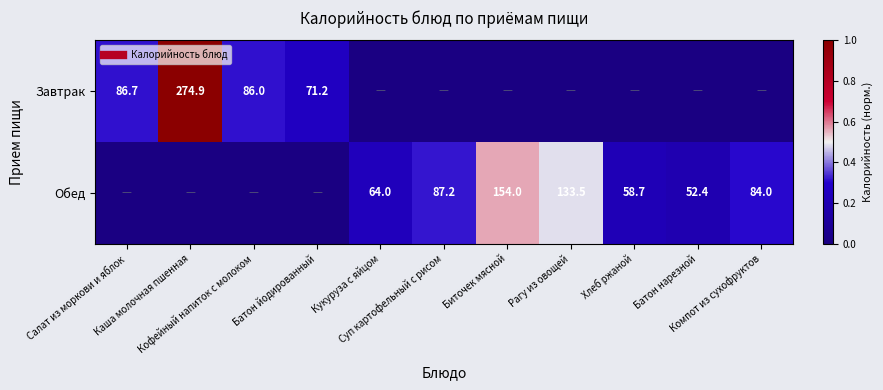

At how many categories does at least one series exceed 0?

11